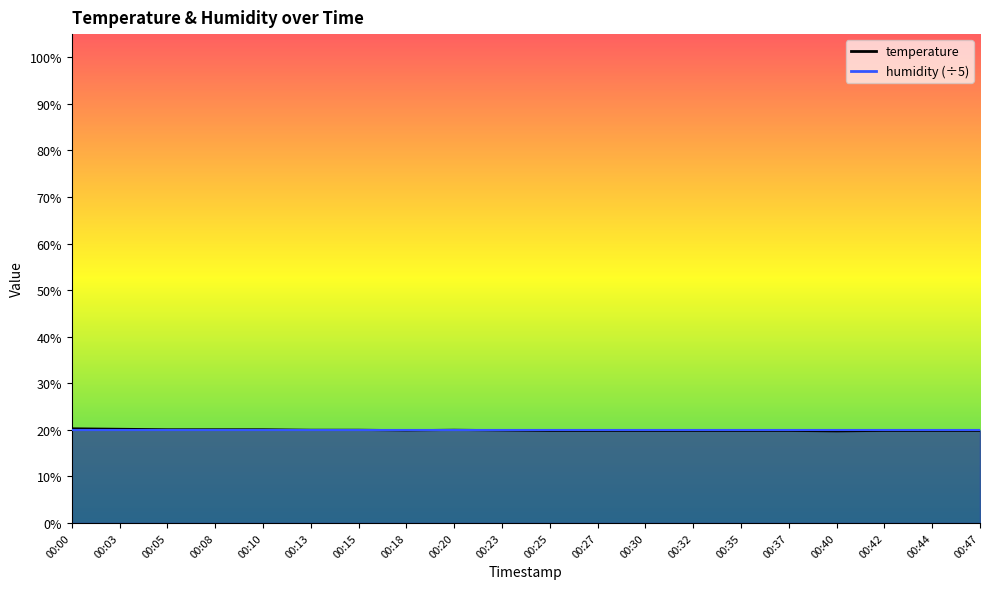

How many interior local valleys (lower than both neighbors) does the data have?

2